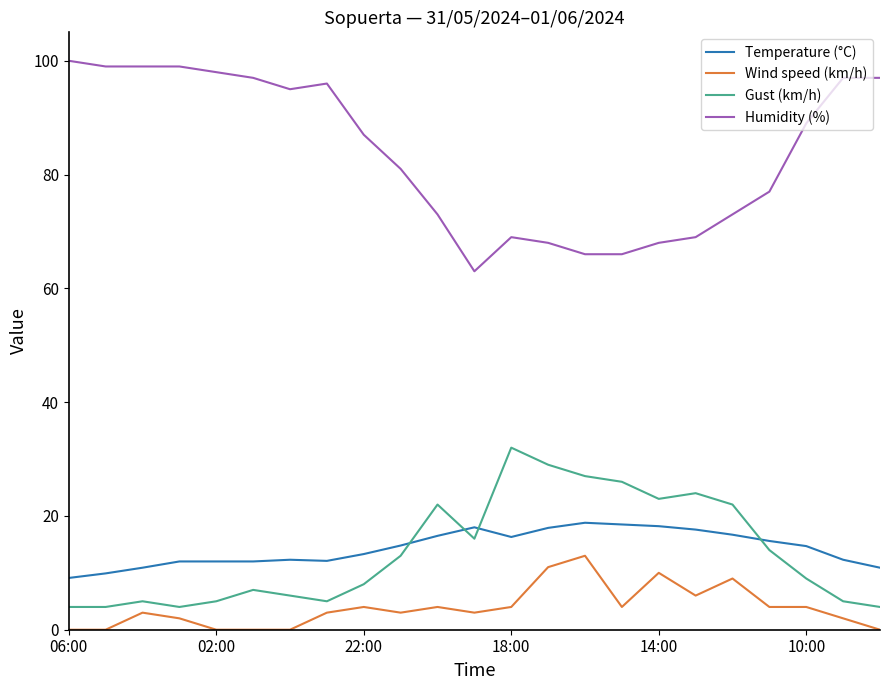

Rank the series by their maximum value, from highest to lowest.

Humidity (%), Gust (km/h), Temperature (°C), Wind speed (km/h)